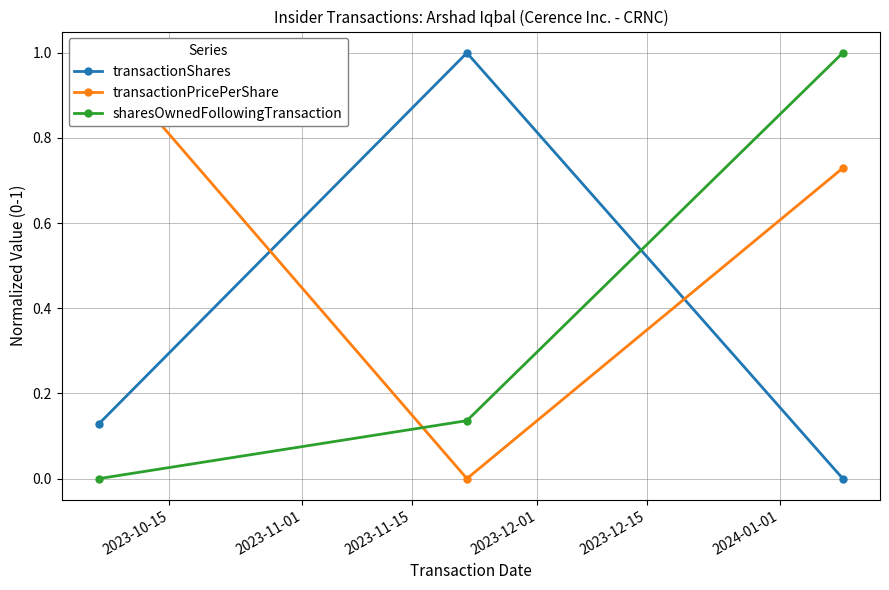

What is the value of the transactionShares point at the 1st from the left?

0.1